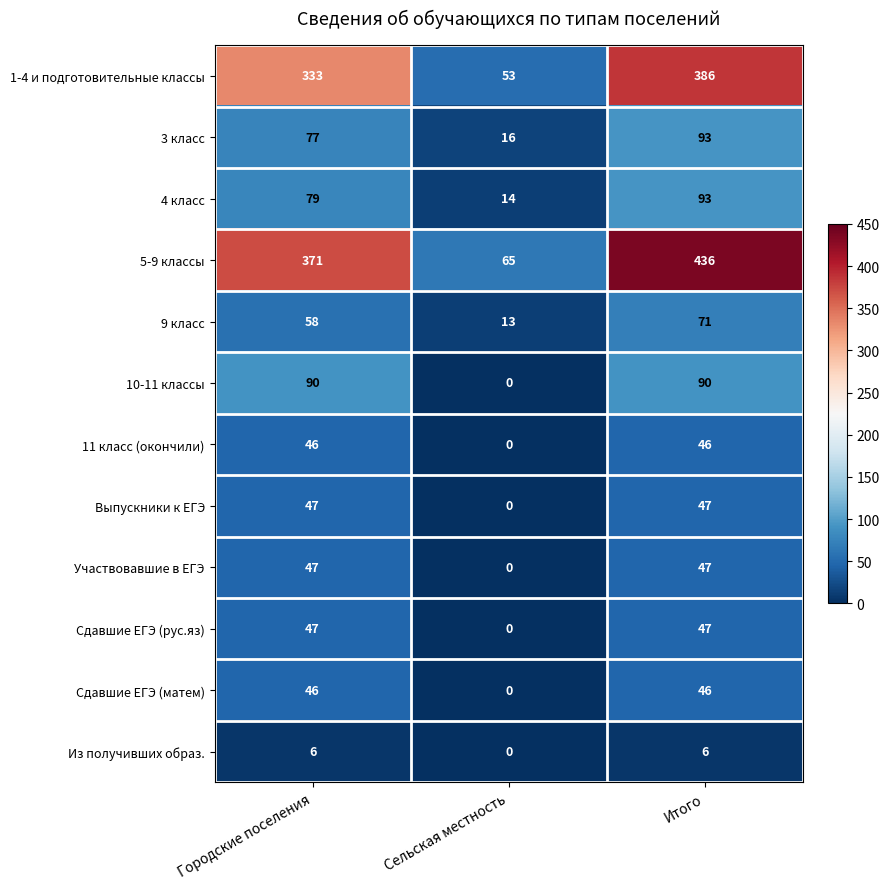

True or false: 1-4 и подготовительные классы has a value of 386 at Итого.

True